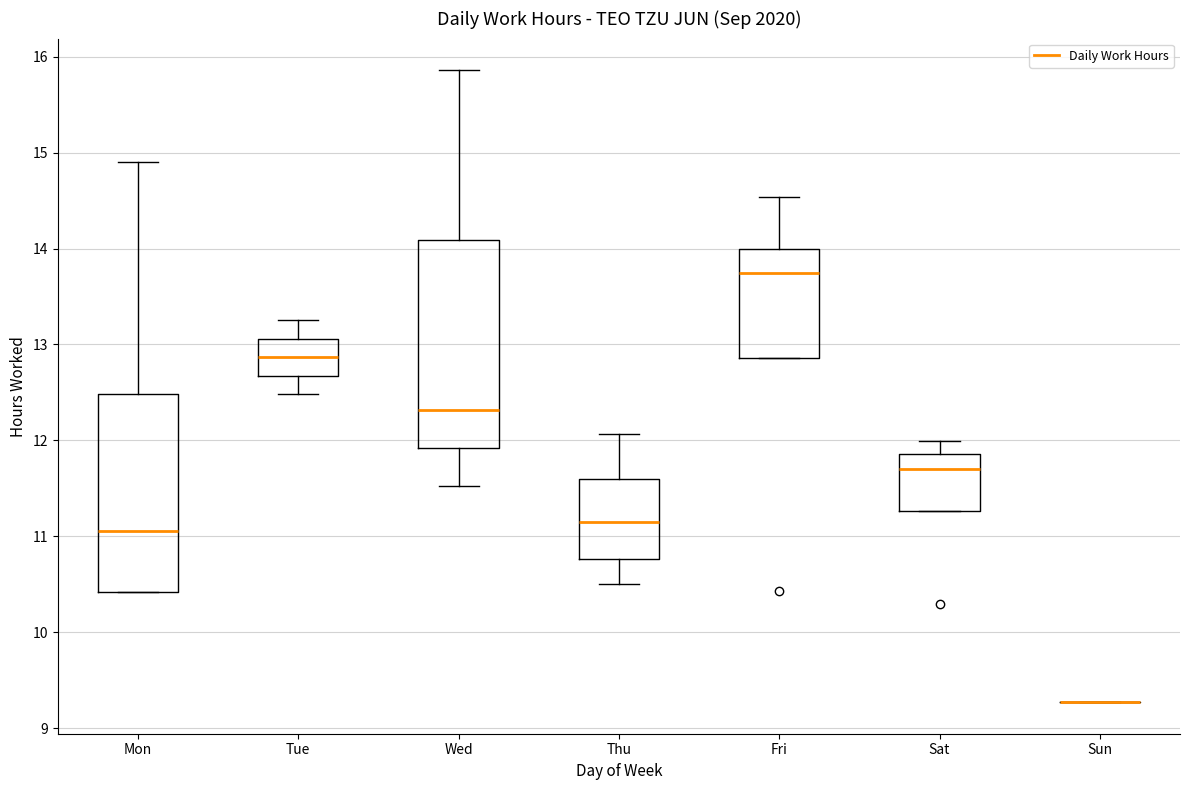

Reading left to right, read every box against the y-axis: the position of its median line, the range the box covers, and the ends of its whiskers. The values are not printed on the chart, so give them approximately, as read against the axis.

Mon: median 11.1, box 10.4 to 12.5, whiskers 10.4 to 14.9
Tue: median 12.9, box 12.7 to 13.1, whiskers 12.5 to 13.3
Wed: median 12.3, box 11.9 to 14.1, whiskers 11.5 to 15.9
Thu: median 11.1, box 10.8 to 11.6, whiskers 10.5 to 12.1
Fri: median 13.7, box 12.9 to 14.0, whiskers 12.9 to 14.5
Sat: median 11.7, box 11.3 to 11.9, whiskers 11.3 to 12.0
Sun: box collapsed to a line at 9.3, whiskers 9.3 to 9.3